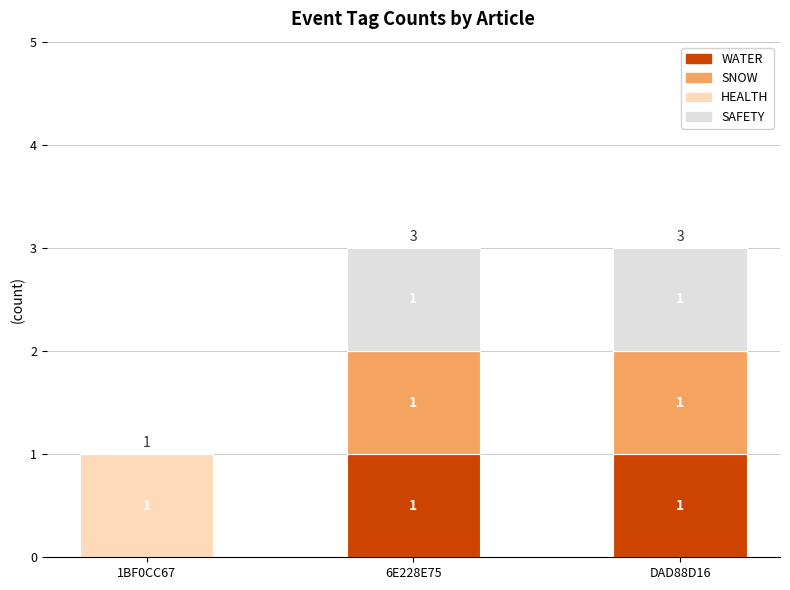

The WATER series shows 1 at 6E228E75. True or false?

True